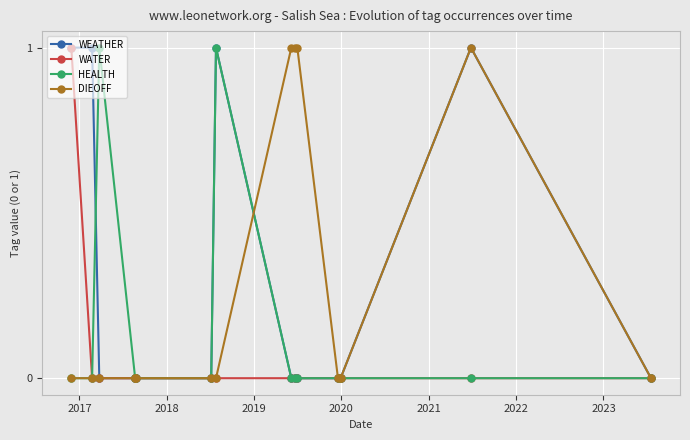

What is the value of the DIEOFF point at the 10th from the left?

1